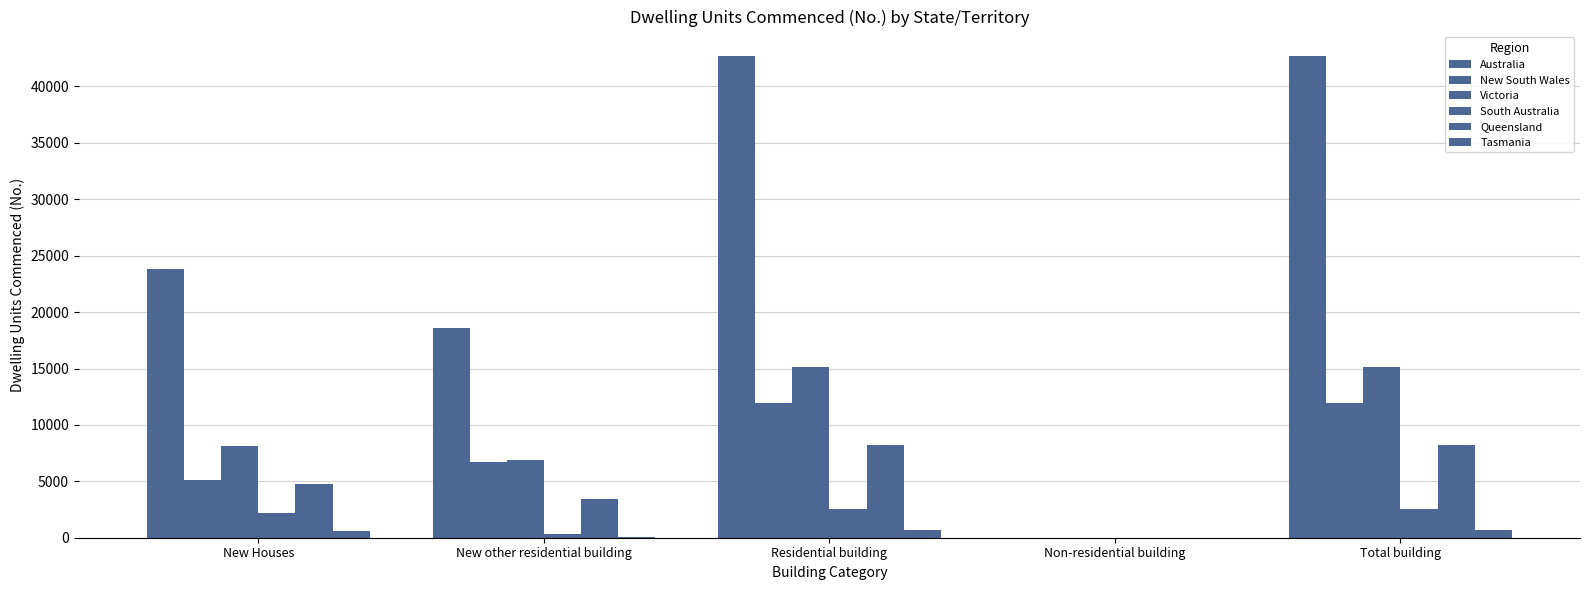

How many categories are shown in the chart?

5